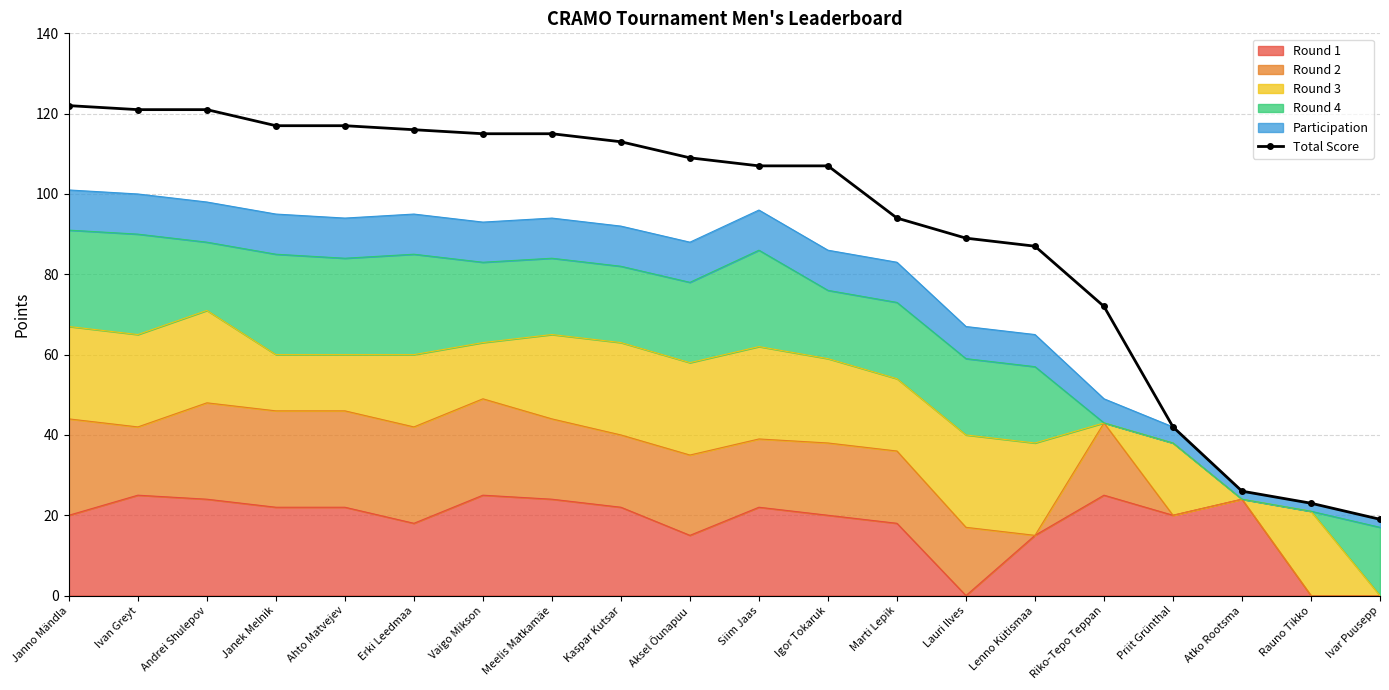

What is the sum of the values at Igor Tokaruk and Kaspar Kutsar?

220